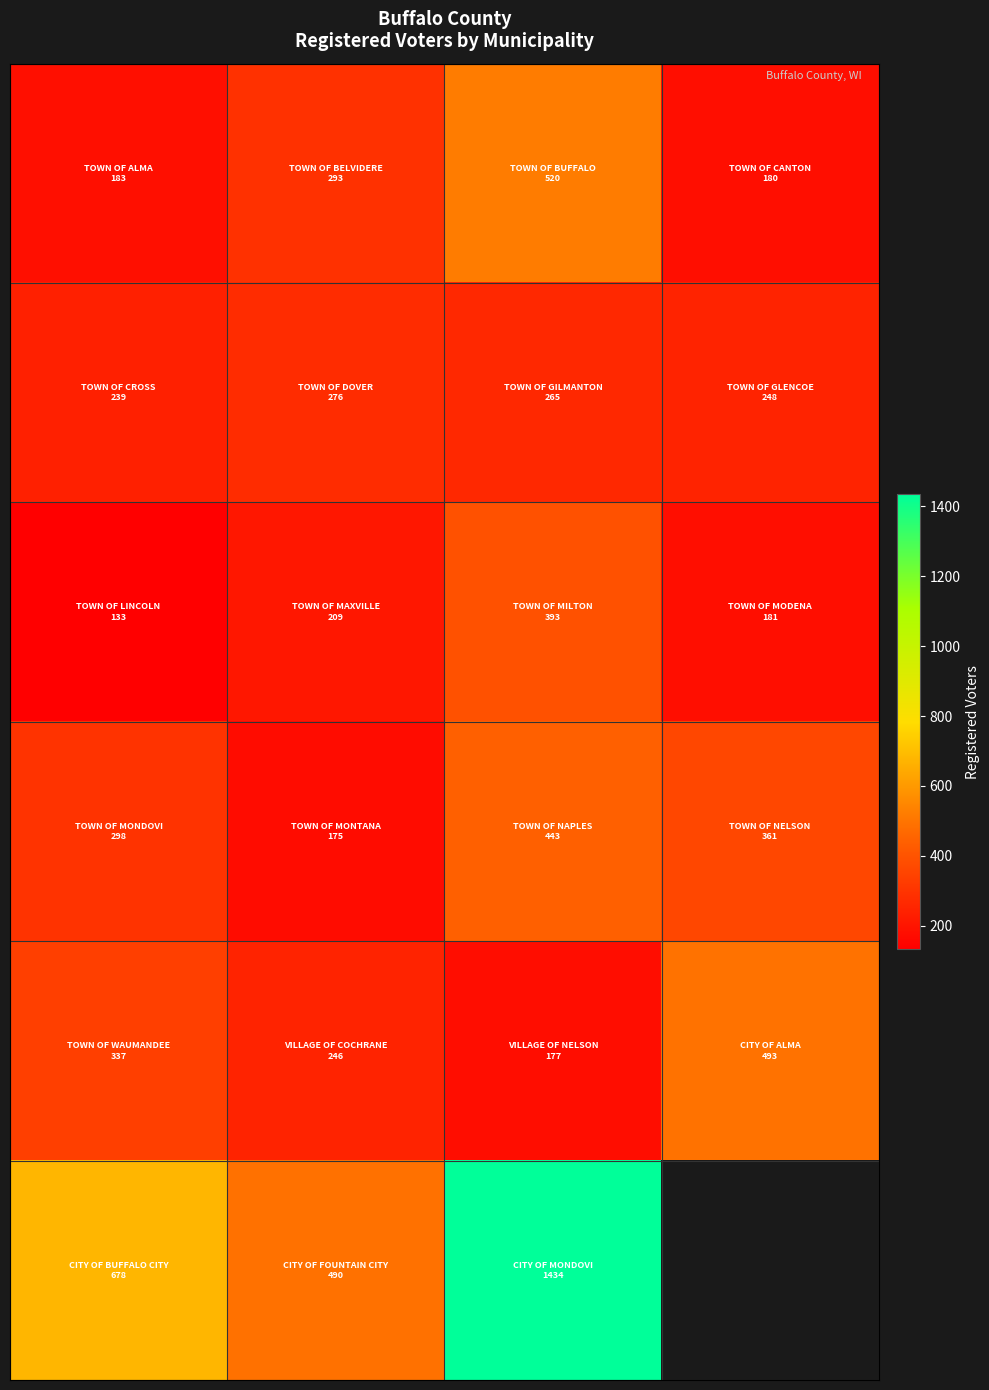

What is the difference between the highest and lowest values at 3?

313.0